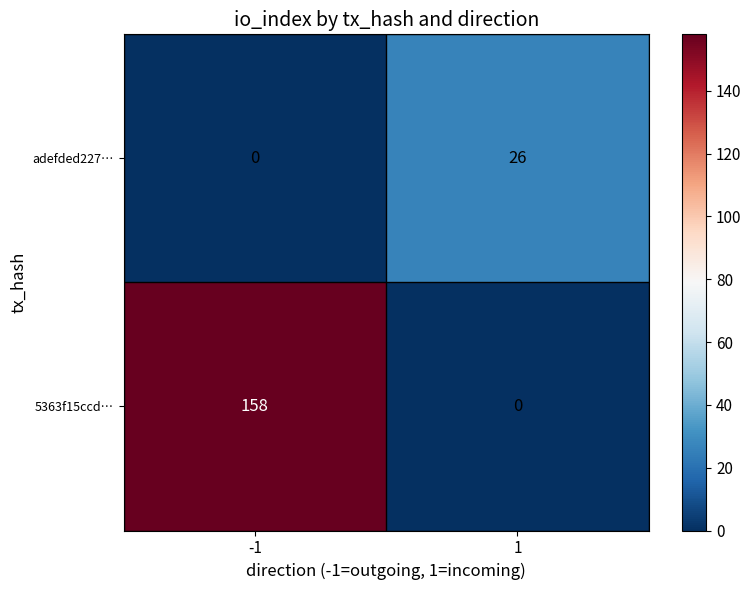

How many positive values does the 5363f15ccd… series have?

1